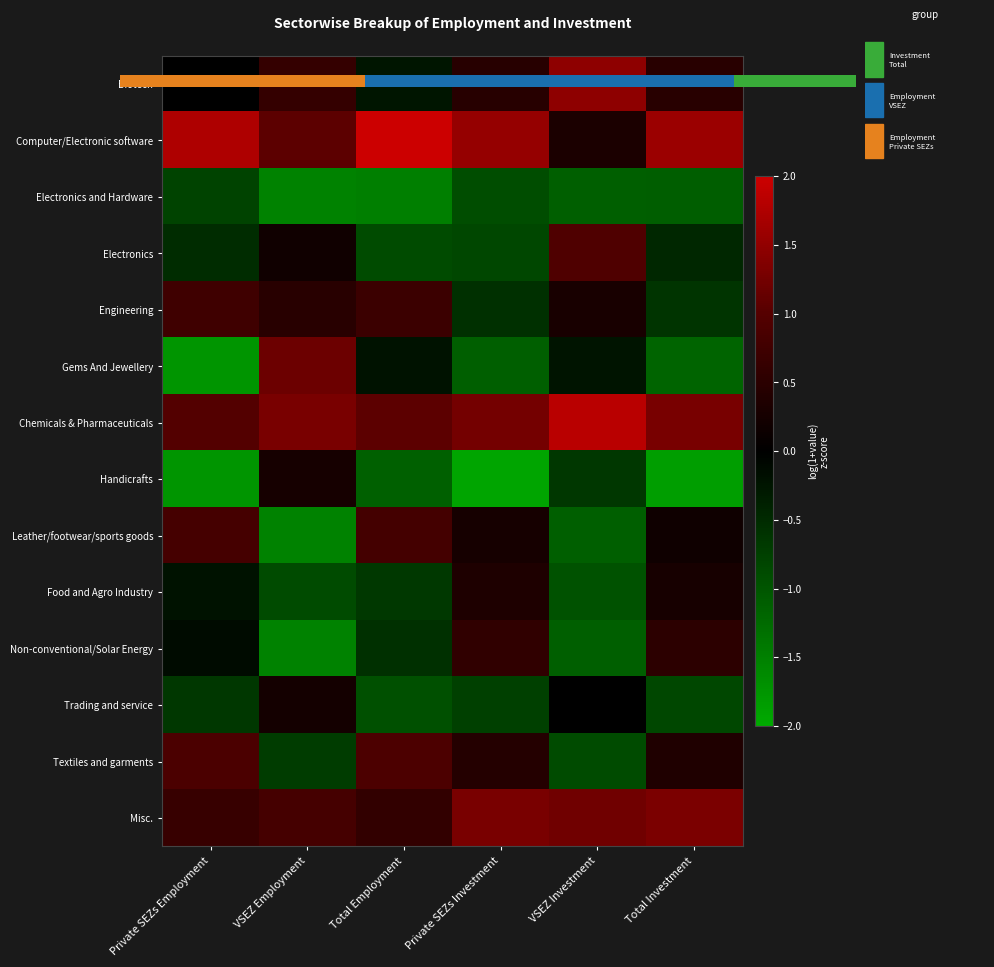

What is the maximum value shown in the chart?

2.1